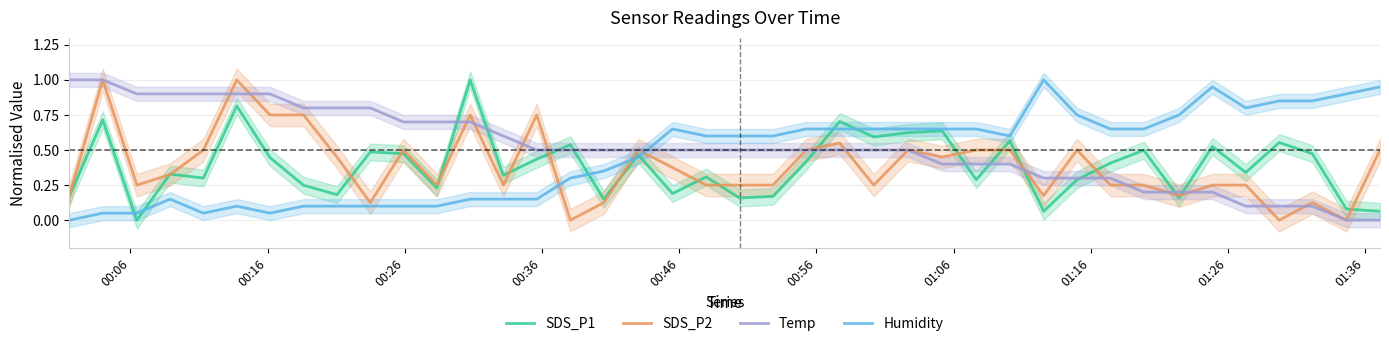

Reading right to left, what are all the values shown in this chart?

SDS_P1: 0.1	0.1	0.5	0.6	0.3	0.5	0.2	0.5	0.4	0.3	0.1	0.6	0.3	0.6	0.6	0.6	0.7	0.4	0.2	0.2	0.3	0.2	0.5	0.2	0.5	0.4	0.3	1.0	0.2	0.5	0.5	0.2	0.2	0.4	0.8	0.3	0.3	0.0	0.7	0.2
SDS_P2: 0.5	0.0	0.1	0.0	0.2	0.2	0.2	0.2	0.2	0.5	0.2	0.5	0.5	0.4	0.5	0.2	0.6	0.5	0.2	0.2	0.2	0.4	0.5	0.1	0.0	0.8	0.2	0.8	0.2	0.5	0.1	0.4	0.8	0.8	1.0	0.5	0.3	0.2	1.0	0.2
Temp: 0.0	0.0	0.1	0.1	0.1	0.2	0.2	0.2	0.3	0.3	0.3	0.4	0.4	0.4	0.5	0.5	0.5	0.5	0.5	0.5	0.5	0.5	0.5	0.5	0.5	0.5	0.6	0.7	0.7	0.7	0.8	0.8	0.8	0.9	0.9	0.9	0.9	0.9	1.0	1.0
Humidity: 1.0	0.9	0.9	0.9	0.8	1.0	0.8	0.7	0.7	0.8	1.0	0.6	0.7	0.7	0.7	0.7	0.7	0.7	0.6	0.6	0.6	0.7	0.5	0.4	0.3	0.2	0.2	0.2	0.1	0.1	0.1	0.1	0.1	0.1	0.1	0.1	0.2	0.1	0.1	0.0